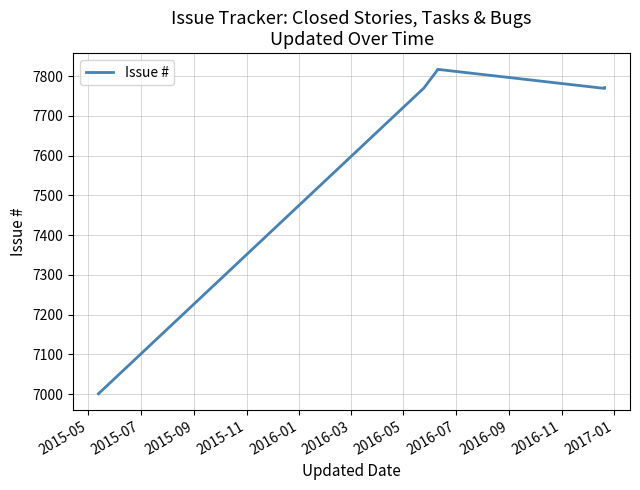

Which category has the lowest value across all series?

2015-05